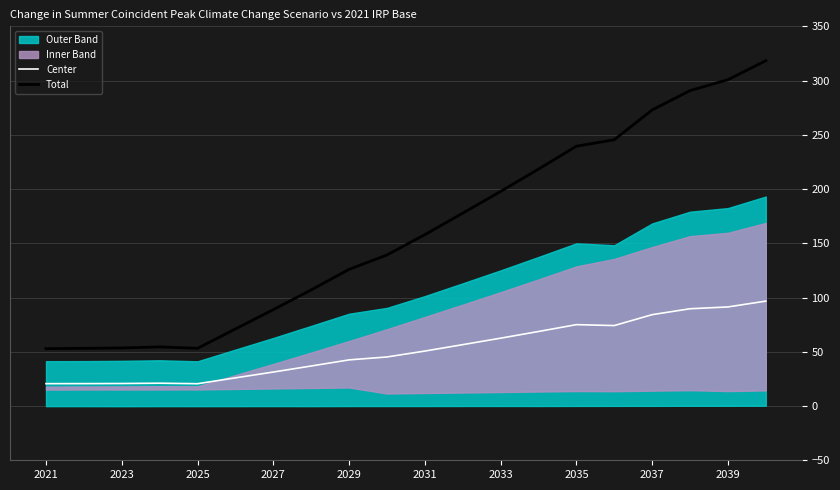

The Total series shows 197.8 at 2033. True or false?

True